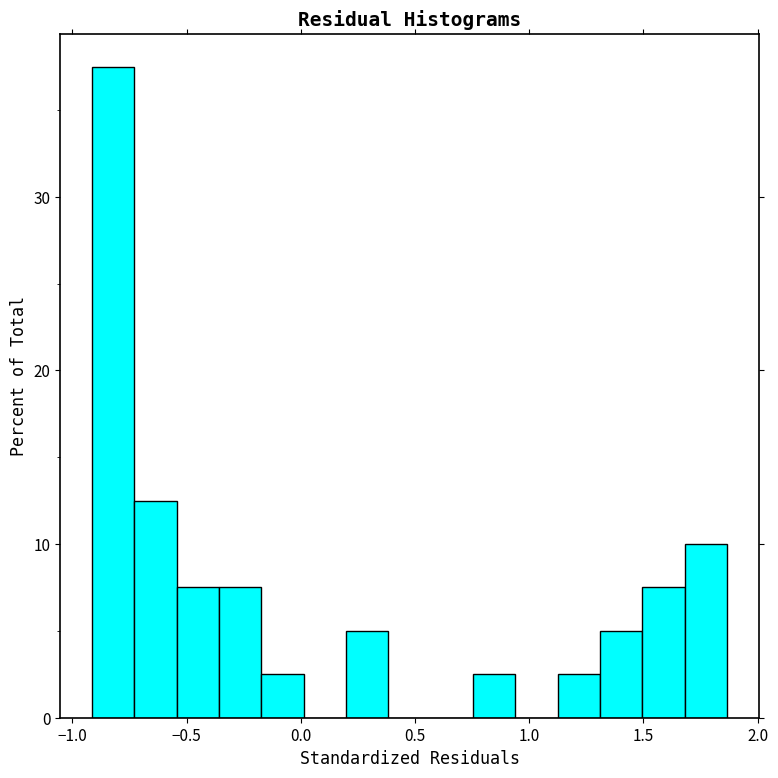

Around what value on the x-axis is the tallest bar? Give the approximate position of its centre, as read against the axis.

-0.80